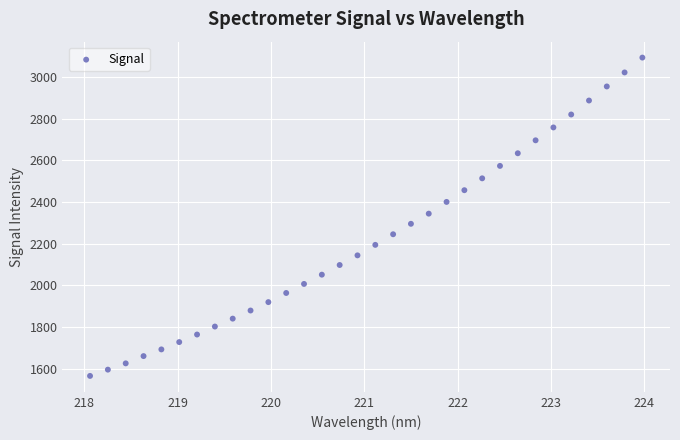

What is the range of Y values (max minus min)?

1525.3